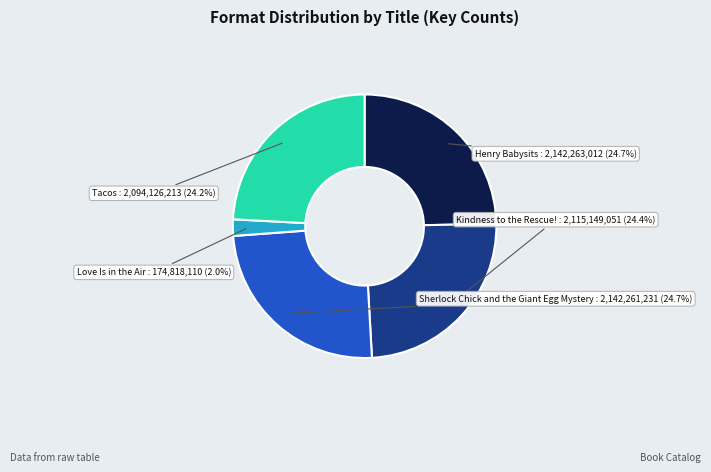

To the nearest percent, what is the difference between the largest and smallest slice percentages?

23%